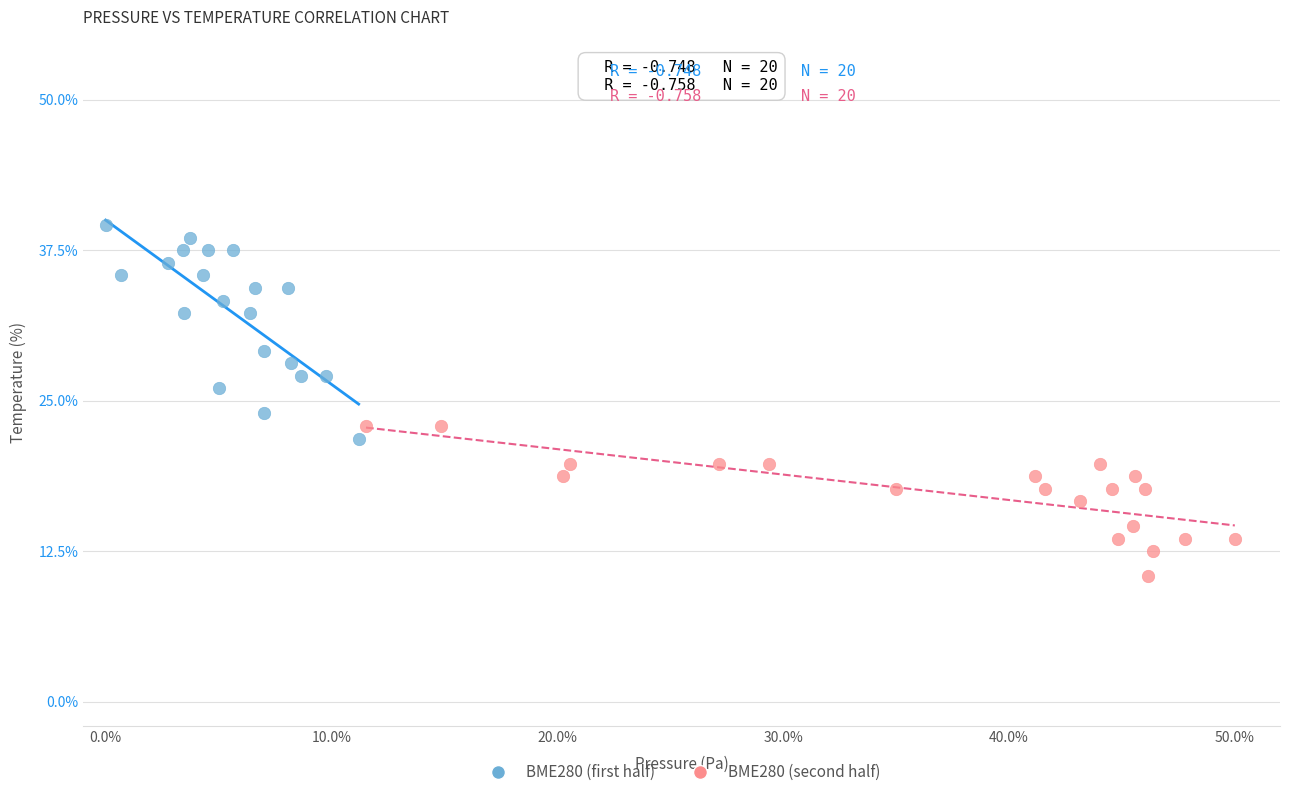

Which series contains the highest Y value?

BME280 (first half)